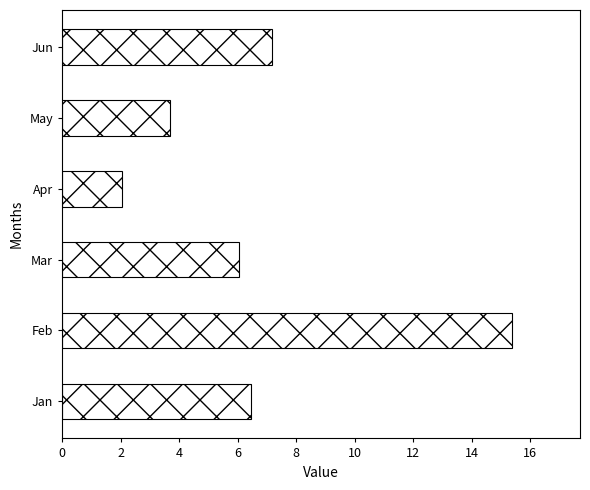

Reading bottom to top, extract all data points from this chart.

Jan=6.5	Feb=15.4	Mar=6.1	Apr=2.0	May=3.7	Jun=7.2